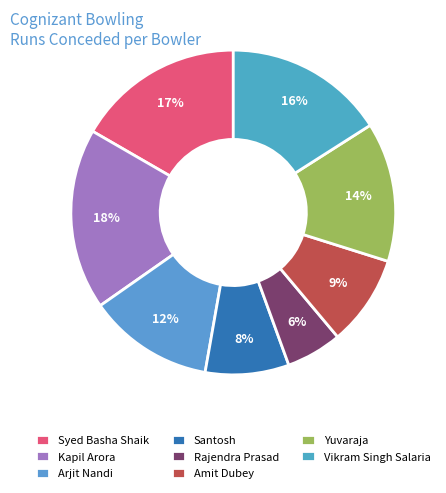

What percentage is the Santosh slice, to the nearest percent?

8%